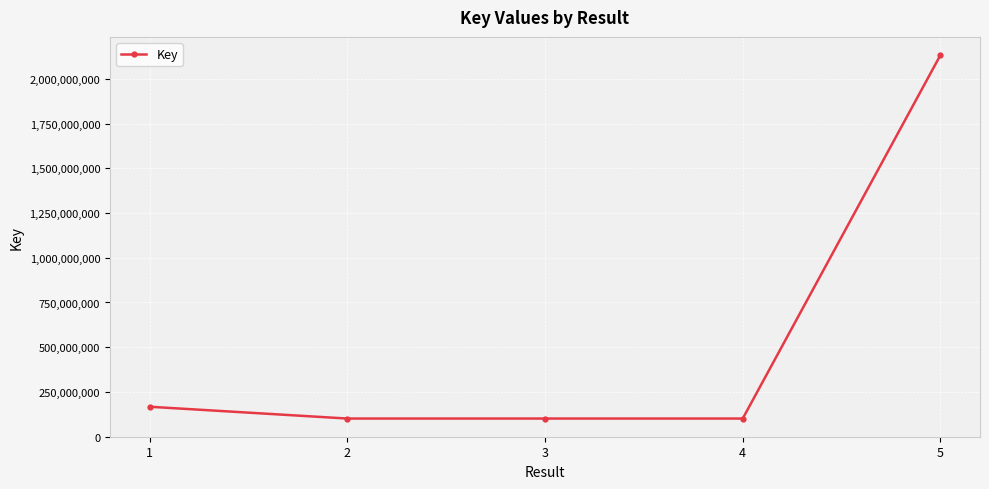

The chart shows a value of 1123608959 at 5. True or false?

False